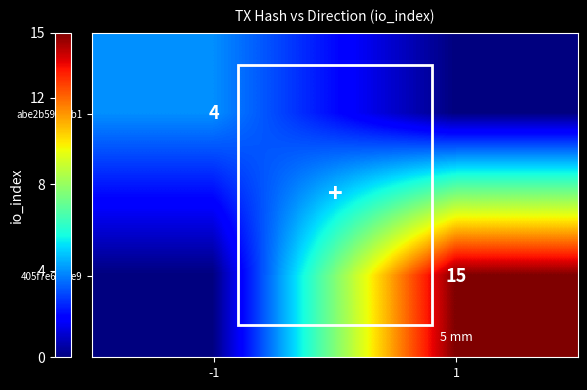

The value of 405f7e6…9e9 at 1 is 15. True or false?

True